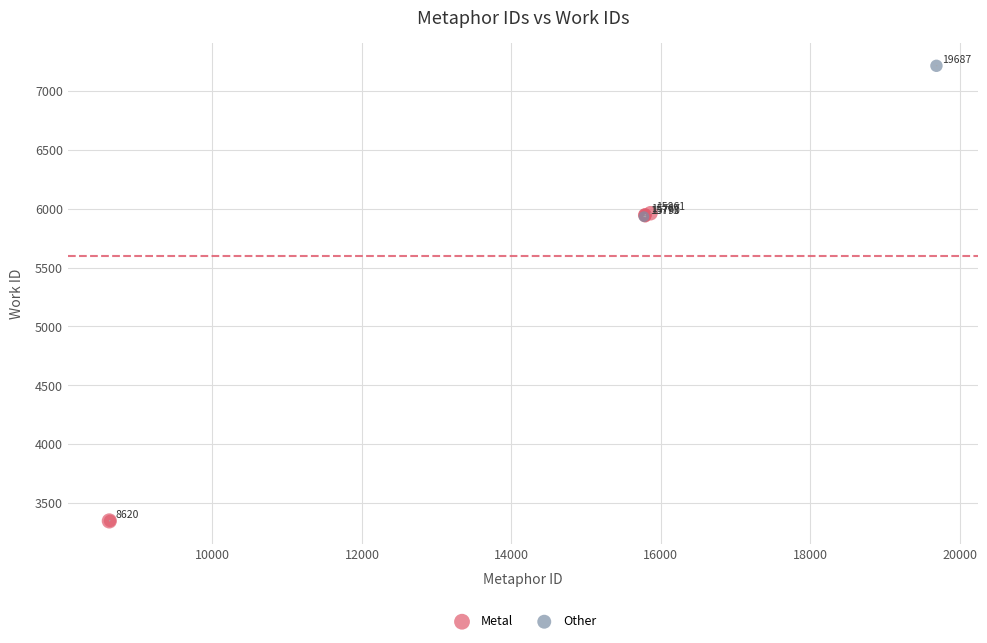

What are all the series names shown in the legend?

Metal, Other